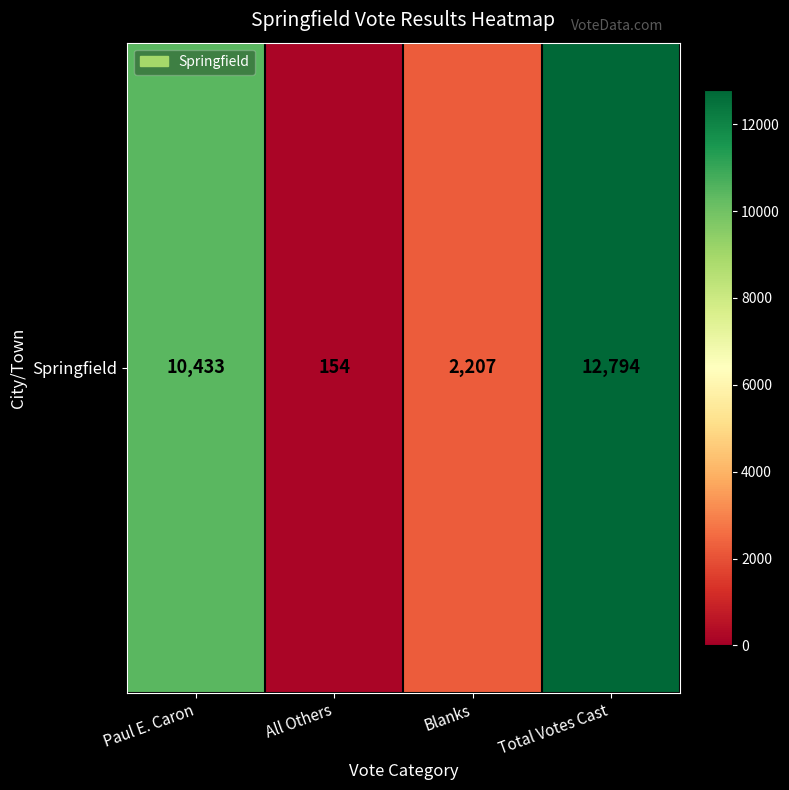

Count the number of values greater than 10433.

1